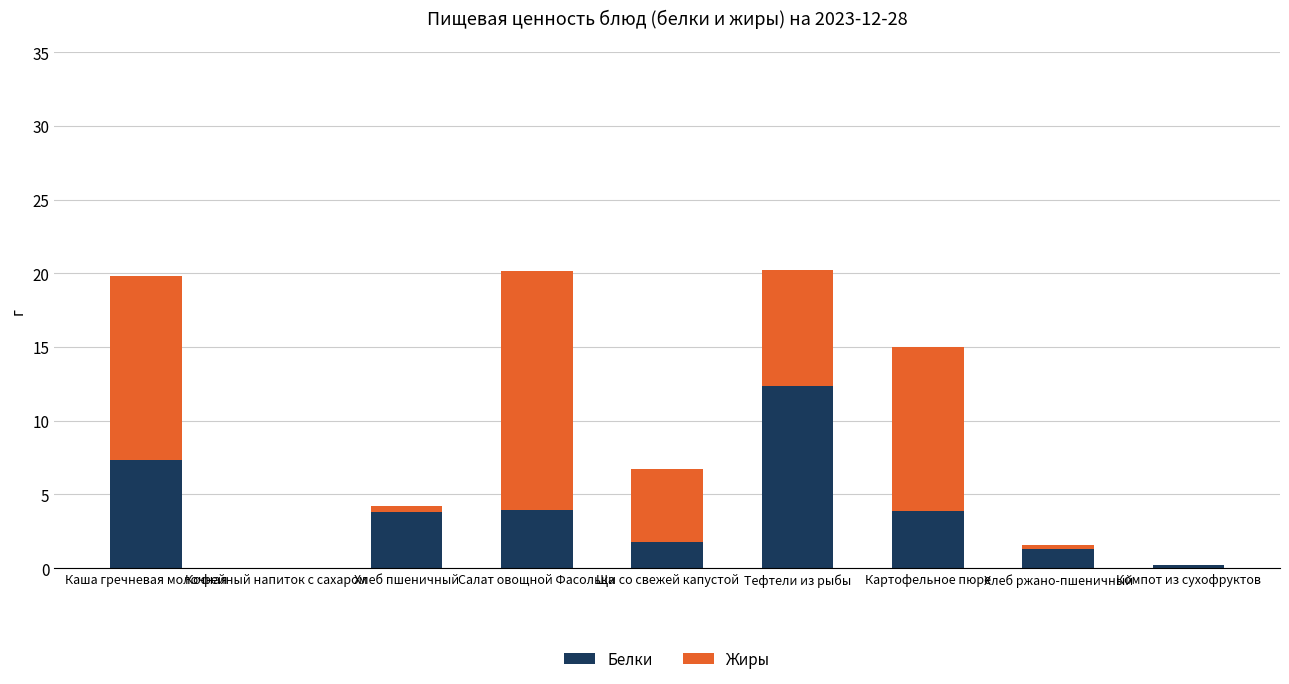

What is the sum of all Белки values?

34.6